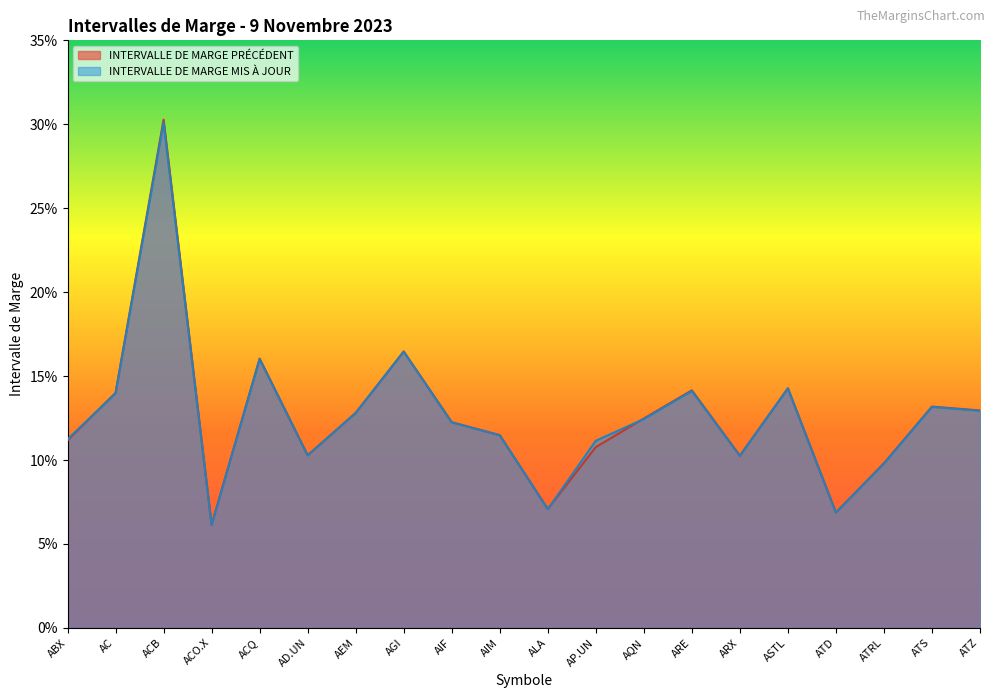

The value of INTERVALLE DE MARGE MIS À JOUR at AIM is 0.1. True or false?

False